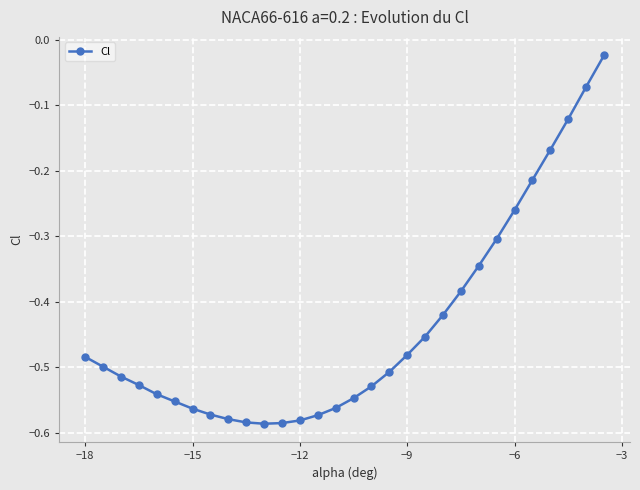

What is the difference between the maximum and second lowest values?

0.6